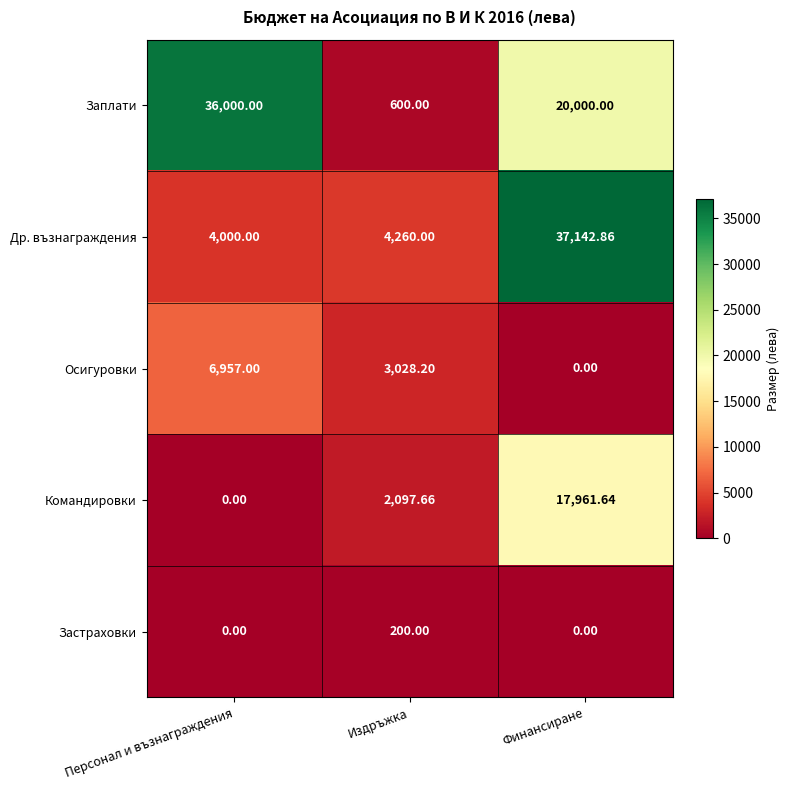

How many data points does each series have?

3